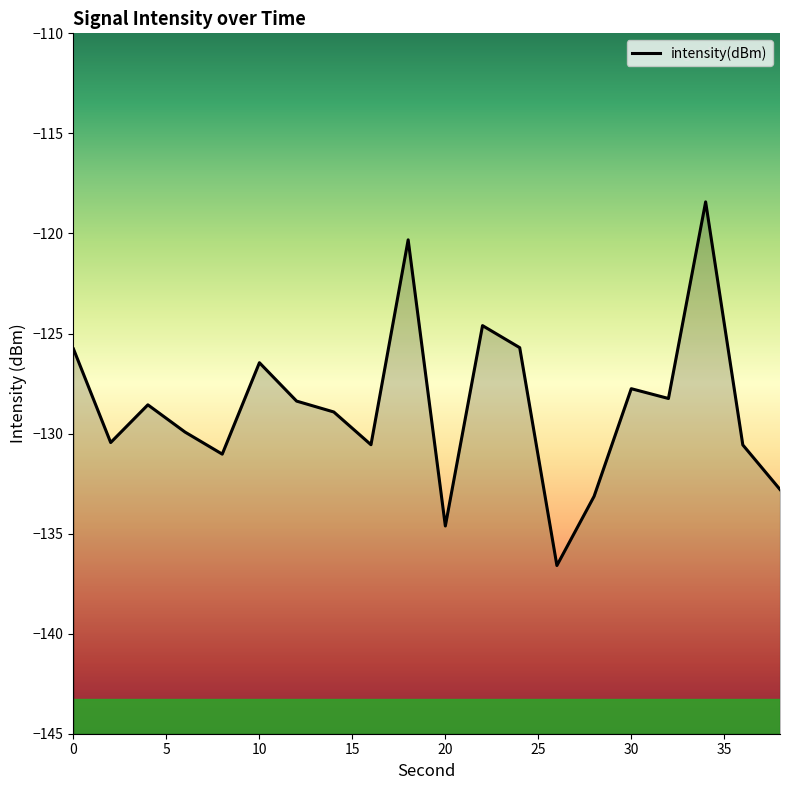

What is the change in value from 4 to 12?

+0.2